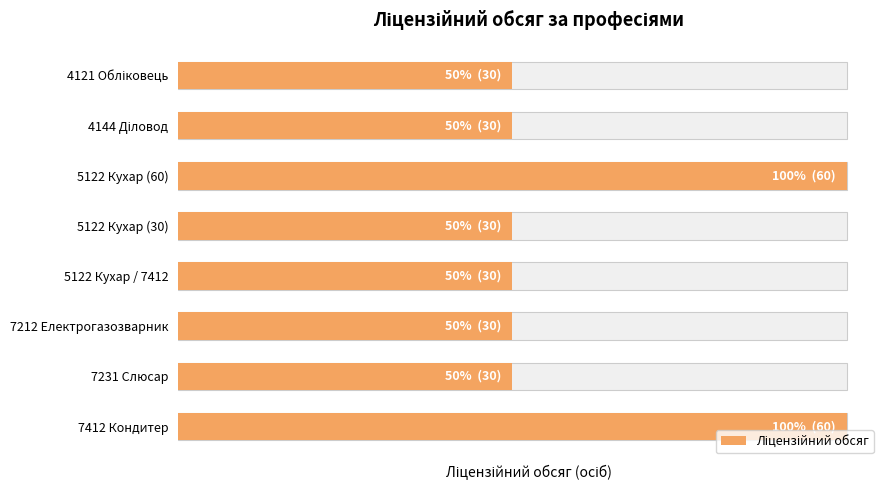

List the labels in order of value, smallest first.

4121 Обліковець, 4144 Діловод, 5122 Кухар (30), 5122 Кухар / 7412, 7212 Електрогазозварник, 7231 Слюсар, 5122 Кухар (60), 7412 Кондитер